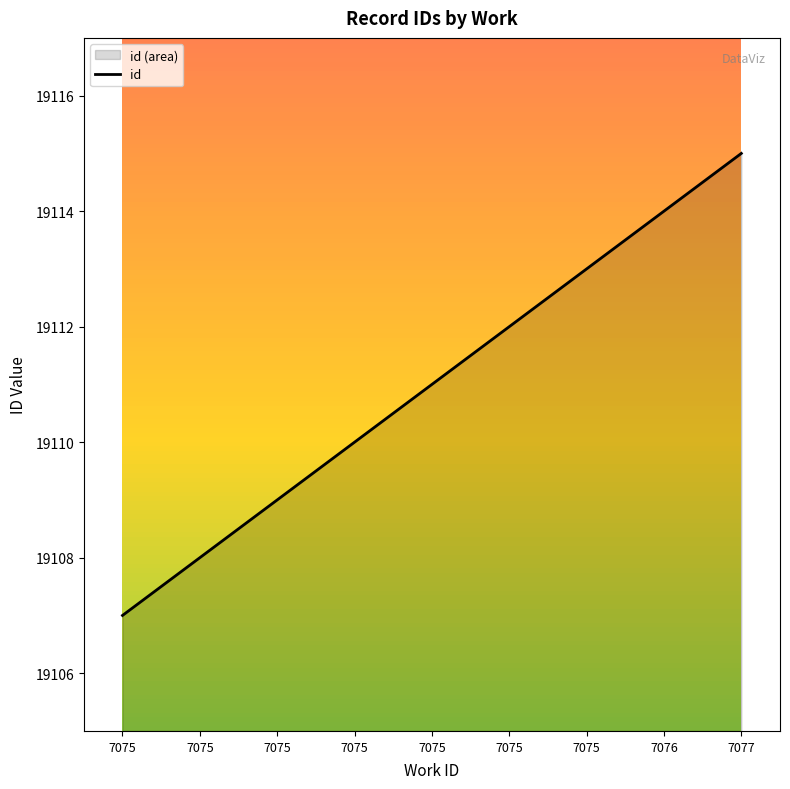

What is the ratio of the value at 7075 to the value at 7075?

1.0